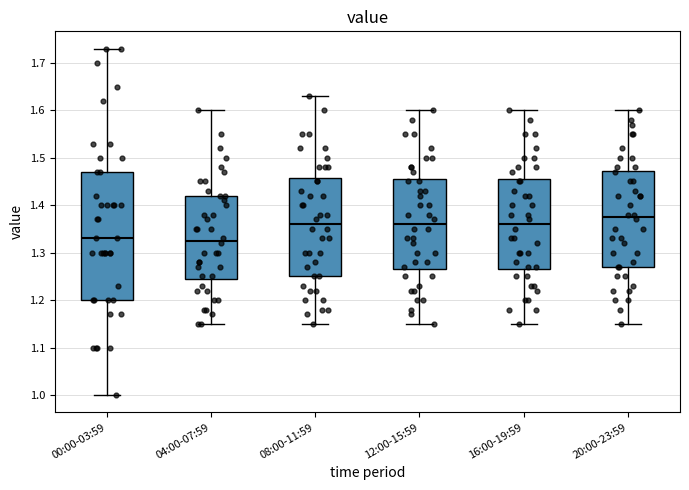

Where does the median line of the box for 00:00-03:59 sit on the y-axis? The values are not printed on the chart, so give them approximately, as read against the axis.

1.33